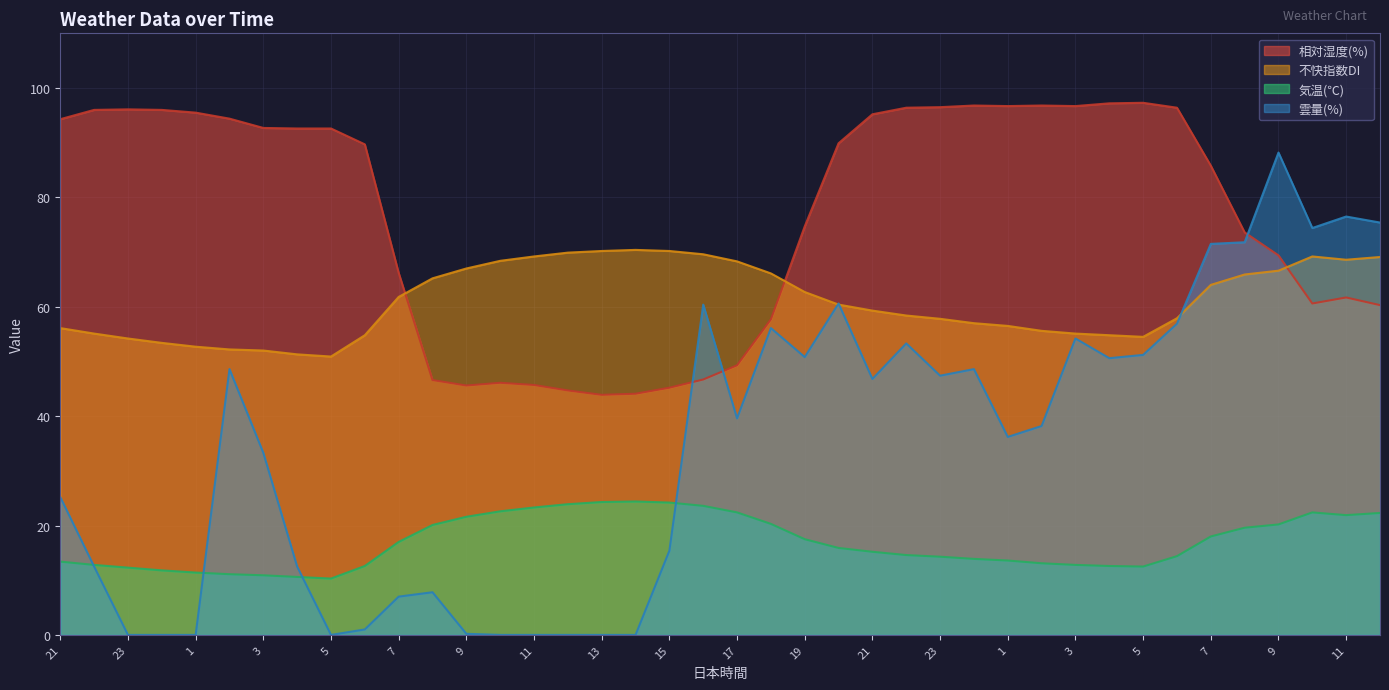

What is the difference between the maximum and minimum values in the 雲量(%) series?

88.2